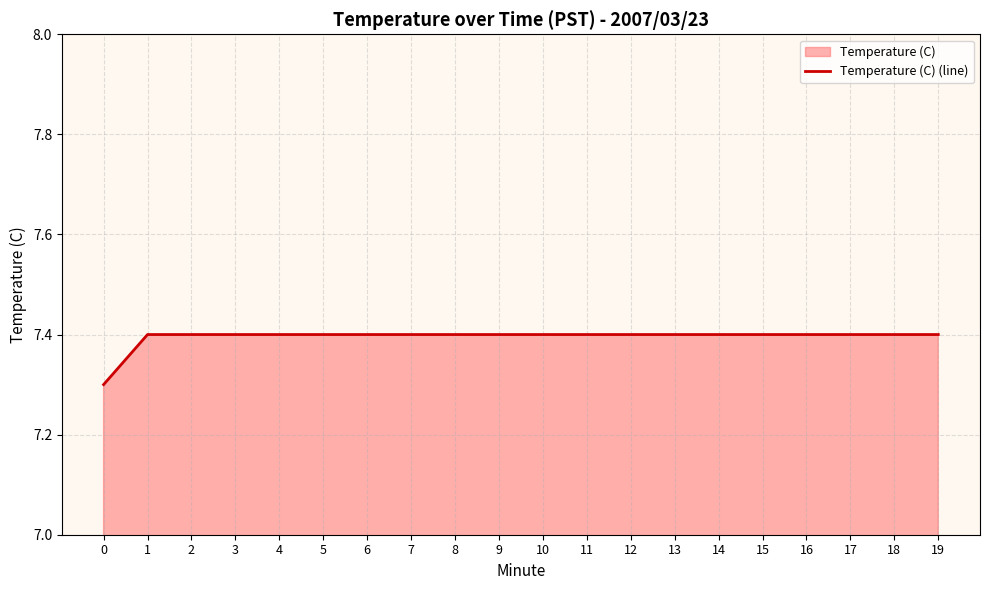

Between 19 and 14, which is larger?

19